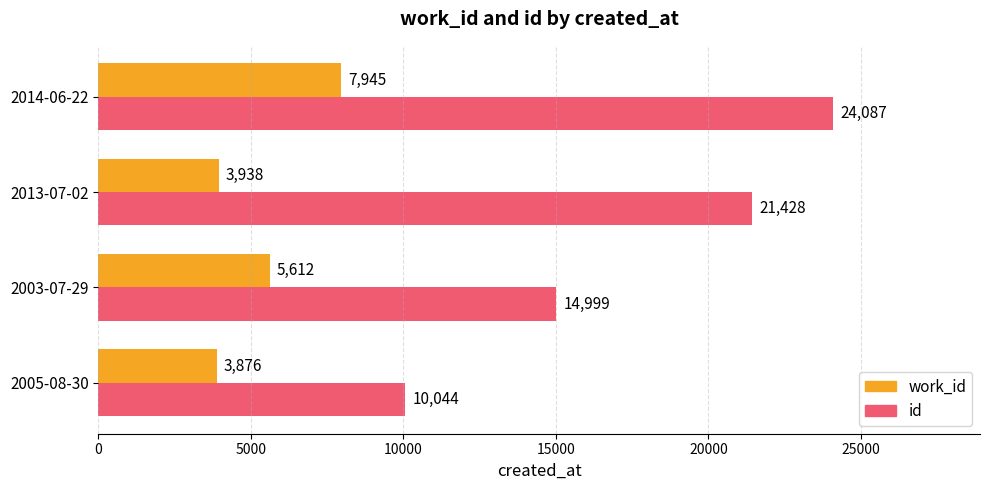

Which series has the widest spread of values?

id